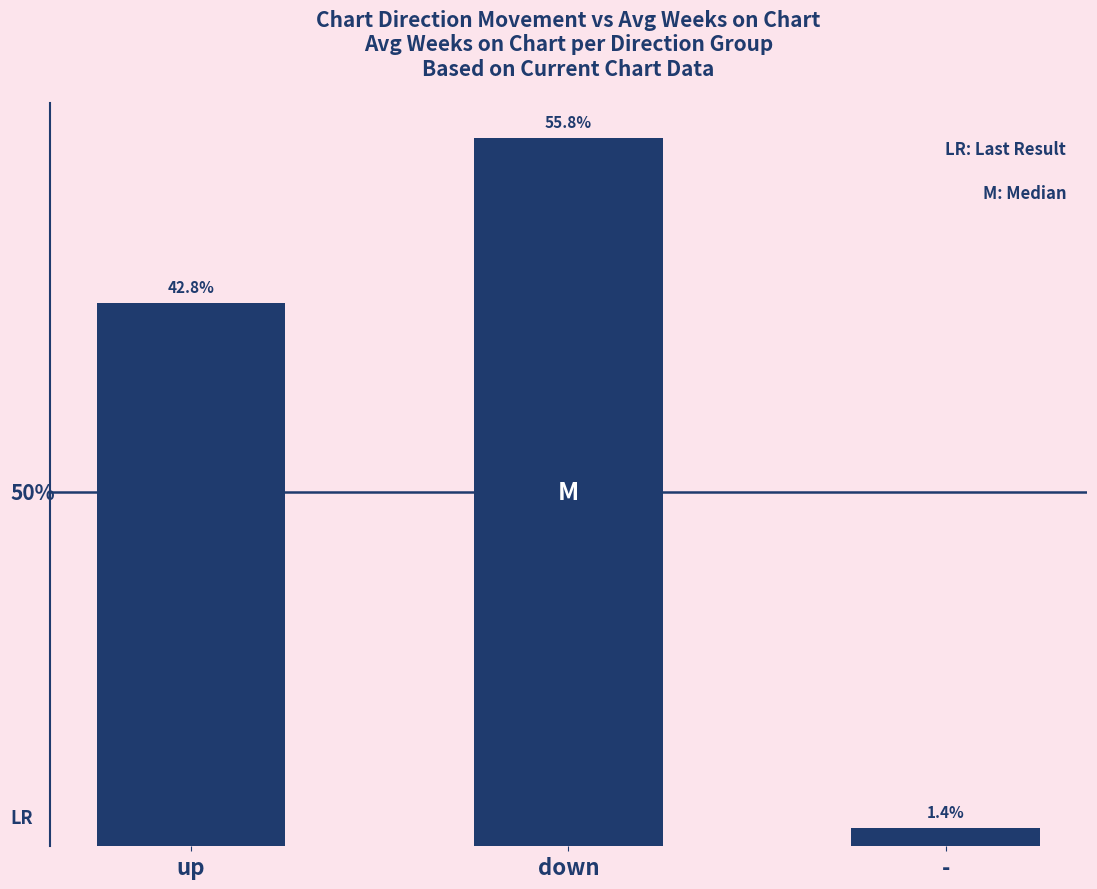

Does the chart contain any negative values?

No